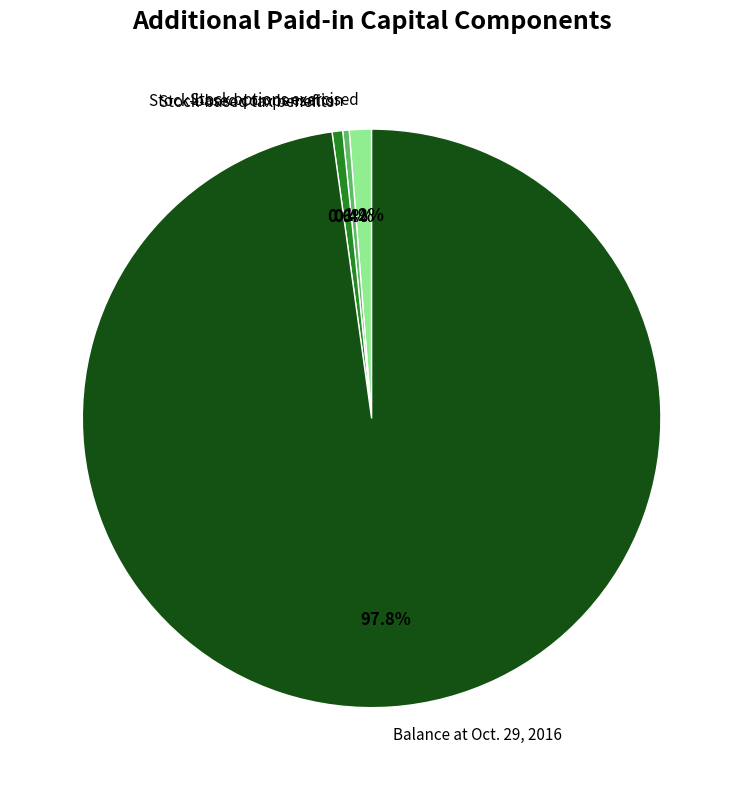

To the nearest percent, what is the combined percentage of Stock options exercised and Balance at Oct. 29, 2016?

99%